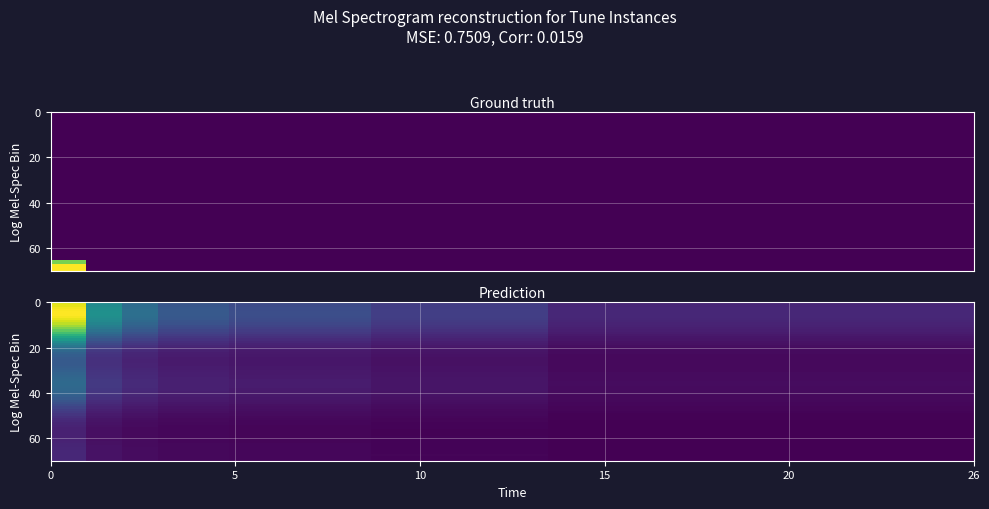

What is the maximum value shown in the chart?

4.5